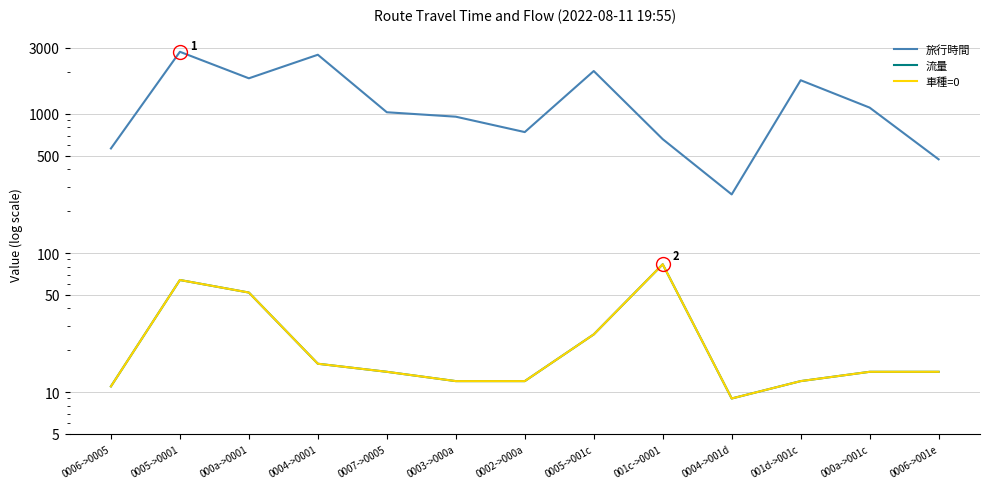

True or false: 流量 and 車種=0 cross at least once.

False